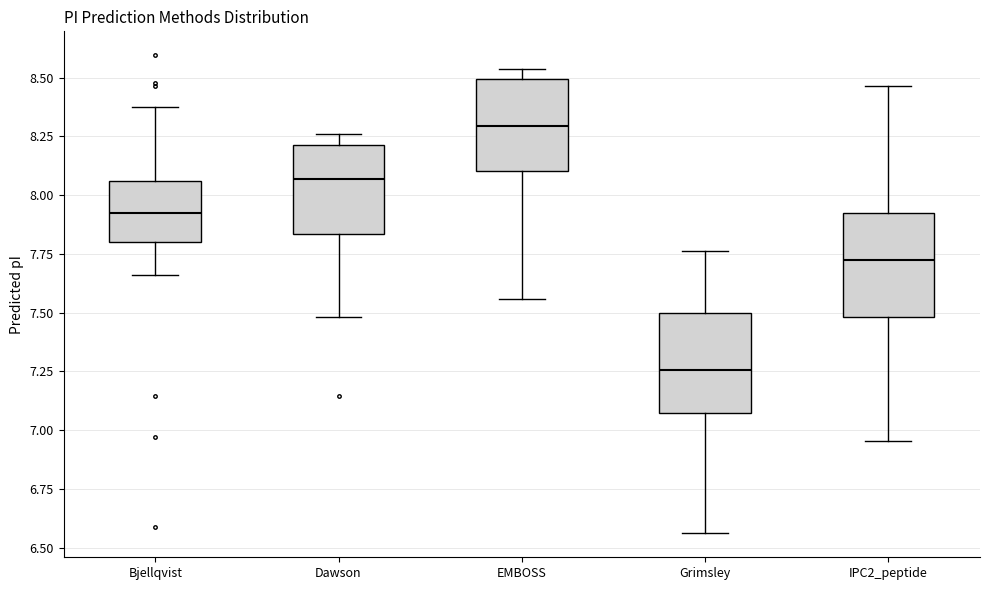

Reading left to right, transcribe this box plot: for each box, give where its median line is, the range the box spans, and where its two whiskers end, as read against the y-axis. The values are not printed on the chart, so give them approximately, as read against the axis.

Bjellqvist: median 7.90, box 7.80 to 8.05, whiskers 7.65 to 8.40
Dawson: median 8.05, box 7.85 to 8.20, whiskers 7.50 to 8.25
EMBOSS: median 8.30, box 8.10 to 8.50, whiskers 7.55 to 8.55
Grimsley: median 7.25, box 7.05 to 7.50, whiskers 6.55 to 7.75
IPC2_peptide: median 7.70, box 7.50 to 7.95, whiskers 6.95 to 8.45